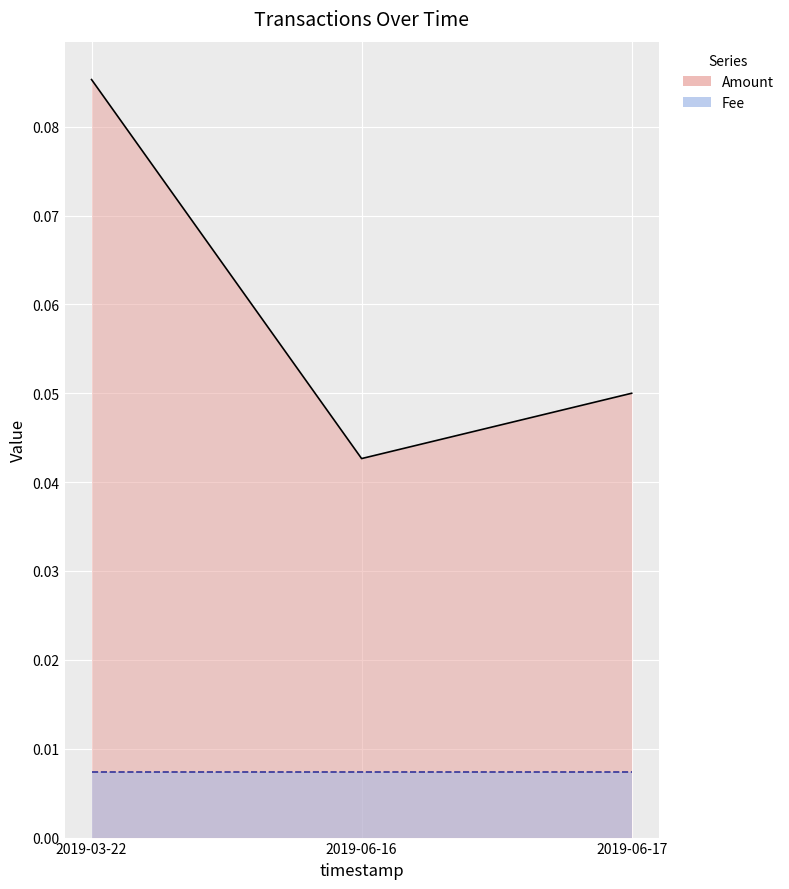

Reading left to right, transcribe all the data shown in this chart.

0.1	0.0	0.1